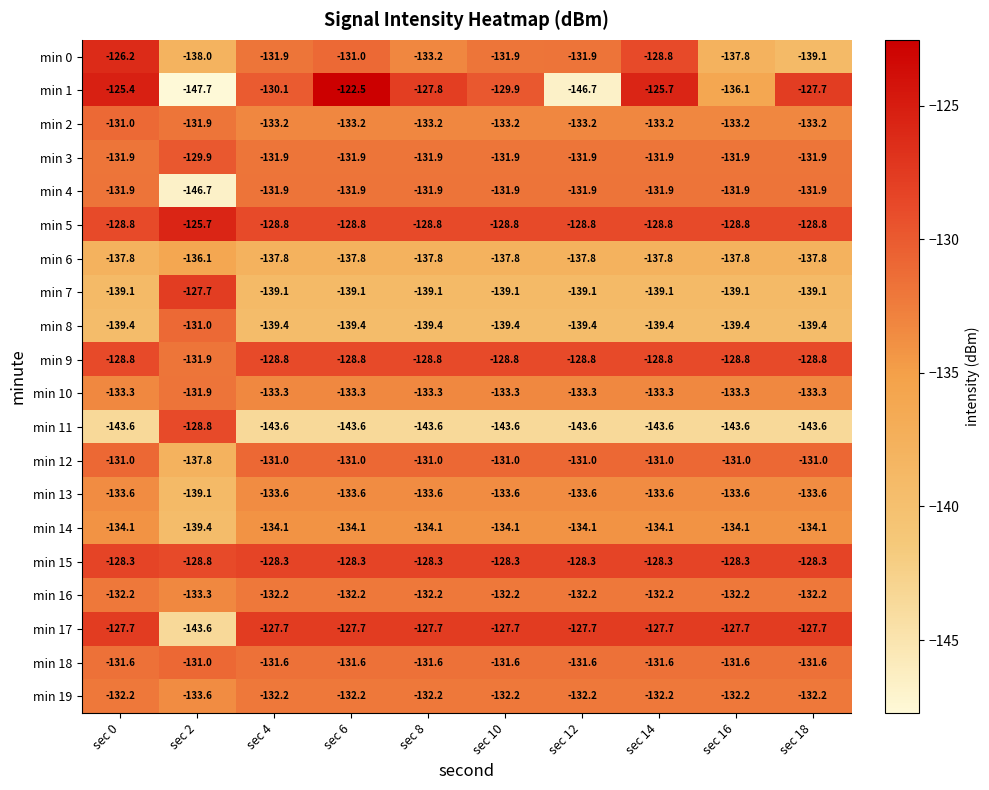

What is the maximum value shown in the chart?

-122.5